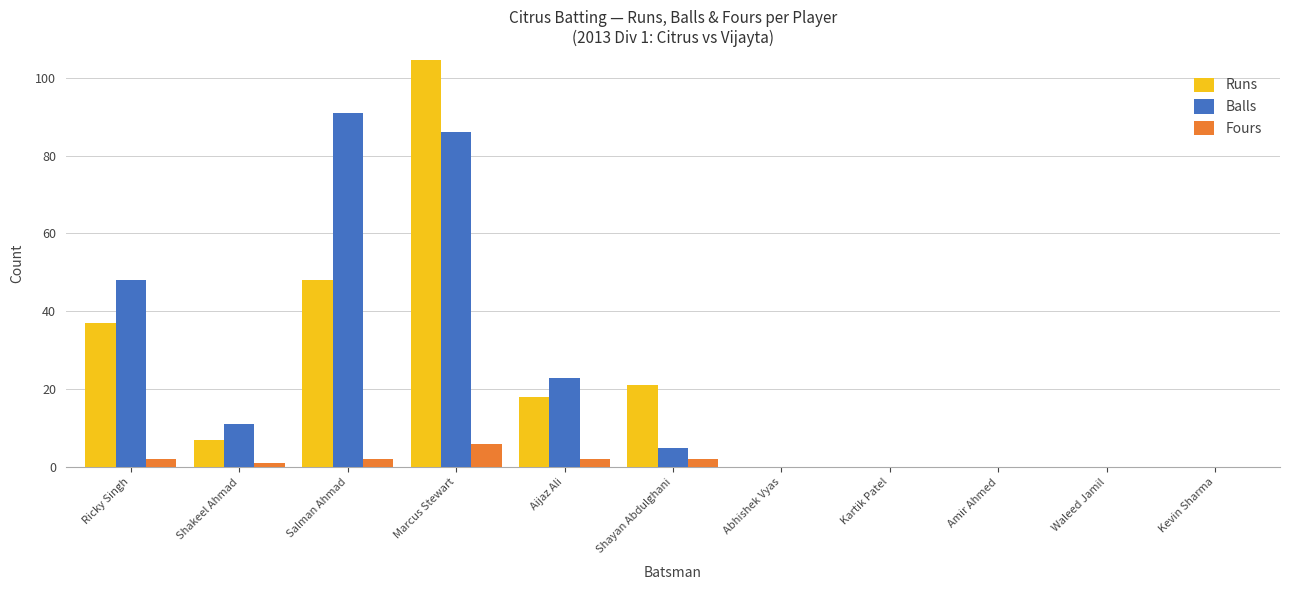

What position from the left is Kartik Patel?

8